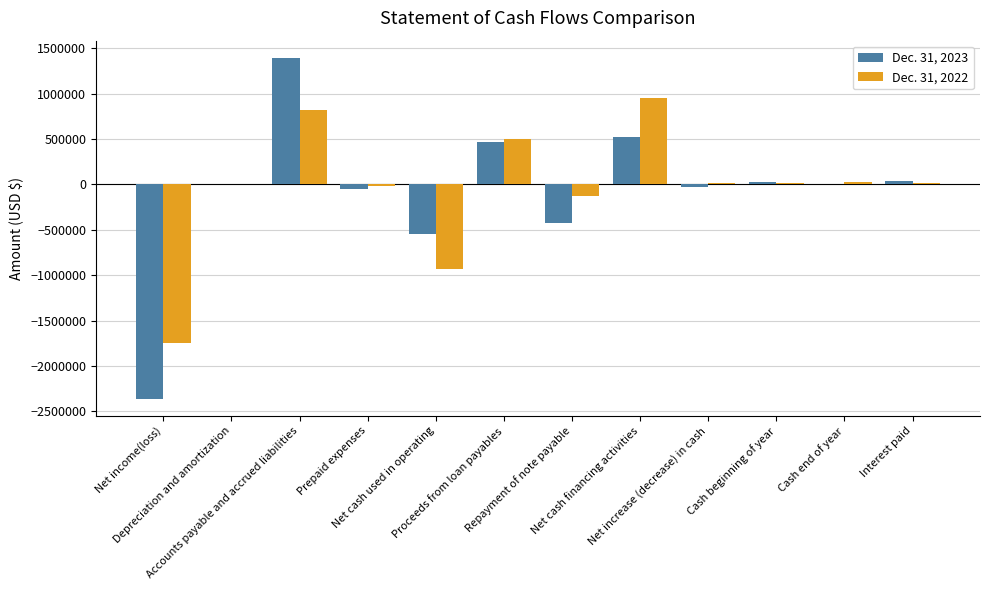

What is the sum of all Dec. 31, 2023 values?

-956960